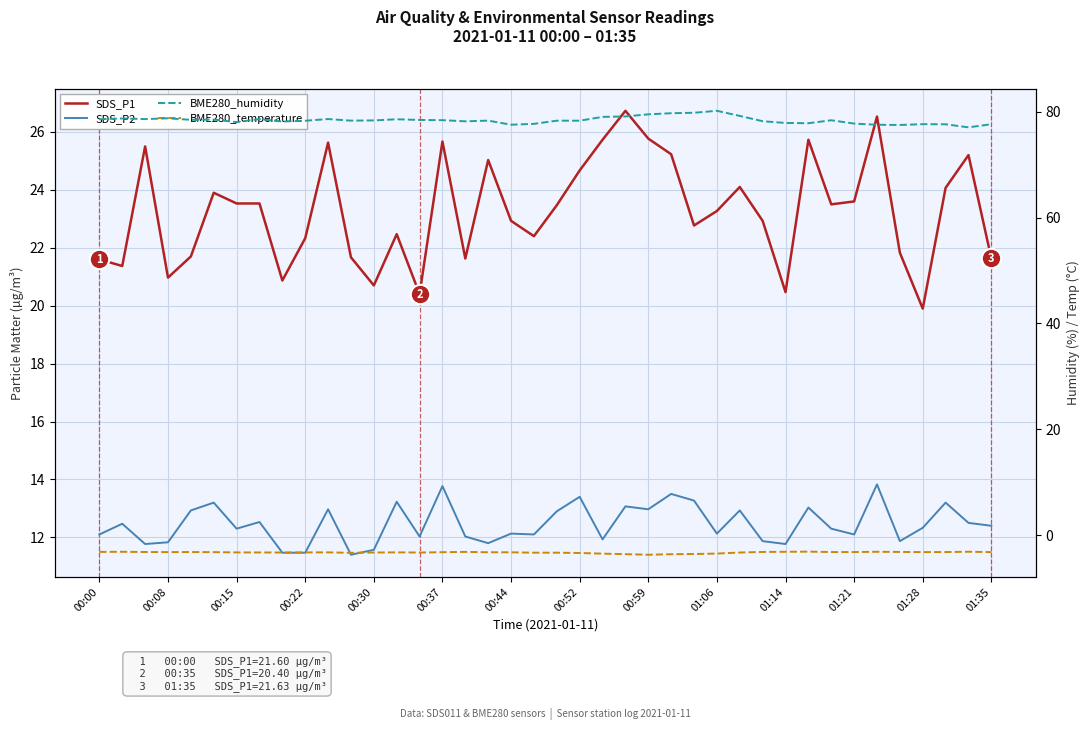

Which series has the largest range (max minus min)?

SDS_P1